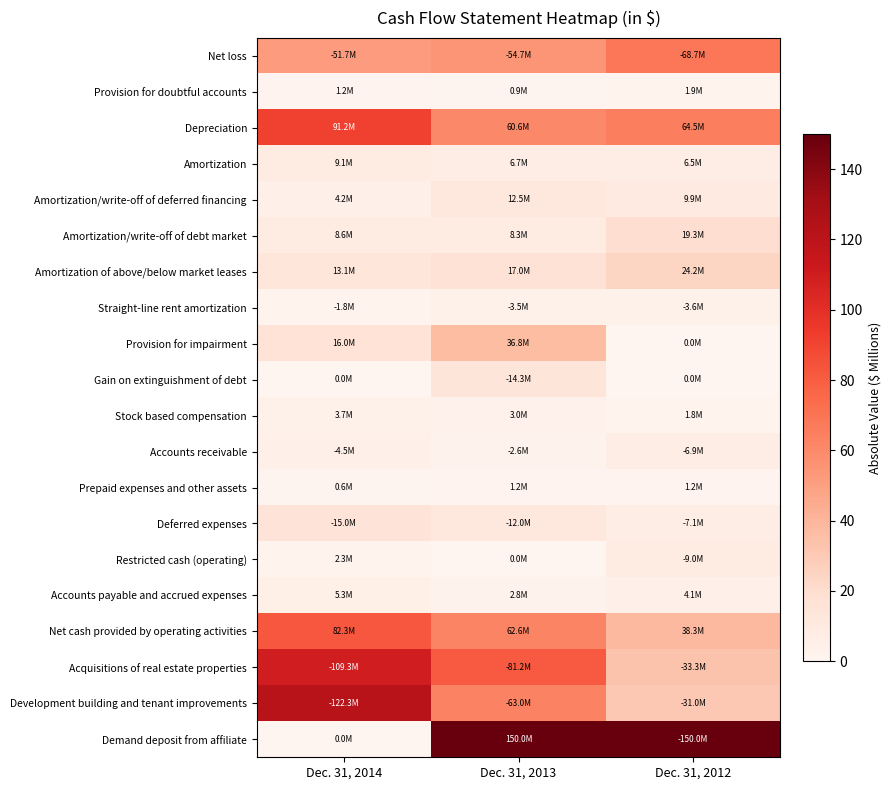

Which category has the lowest value across all series?

Dec. 31, 2012